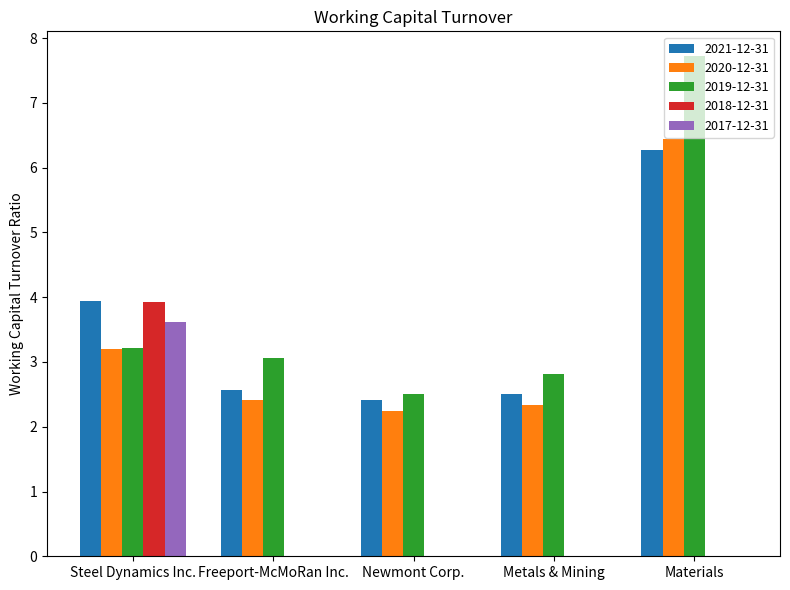

Reading right to left, transcribe all the data shown in this chart.

2021-12-31: Materials=6.3	Metals & Mining=2.5	Newmont Corp.=2.4	Freeport-McMoRan Inc.=2.6	Steel Dynamics Inc.=3.9
2020-12-31: Materials=6.5	Metals & Mining=2.3	Newmont Corp.=2.2	Freeport-McMoRan Inc.=2.4	Steel Dynamics Inc.=3.2
2019-12-31: Materials=7.7	Metals & Mining=2.8	Newmont Corp.=2.5	Freeport-McMoRan Inc.=3.1	Steel Dynamics Inc.=3.2
2018-12-31: Materials=0.0	Metals & Mining=0.0	Newmont Corp.=0.0	Freeport-McMoRan Inc.=0.0	Steel Dynamics Inc.=3.9
2017-12-31: Materials=0.0	Metals & Mining=0.0	Newmont Corp.=0.0	Freeport-McMoRan Inc.=0.0	Steel Dynamics Inc.=3.6